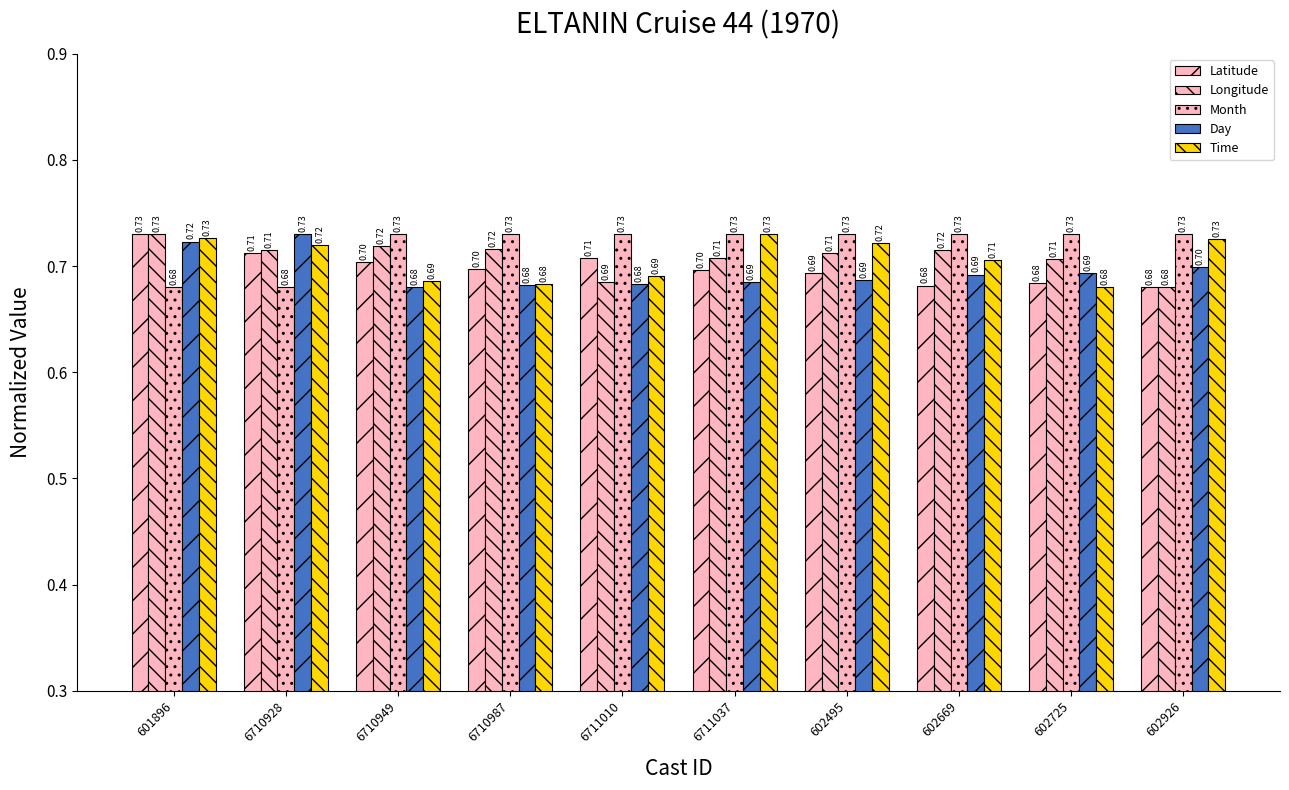

What is the label of the 9th bar from the right?

6710928